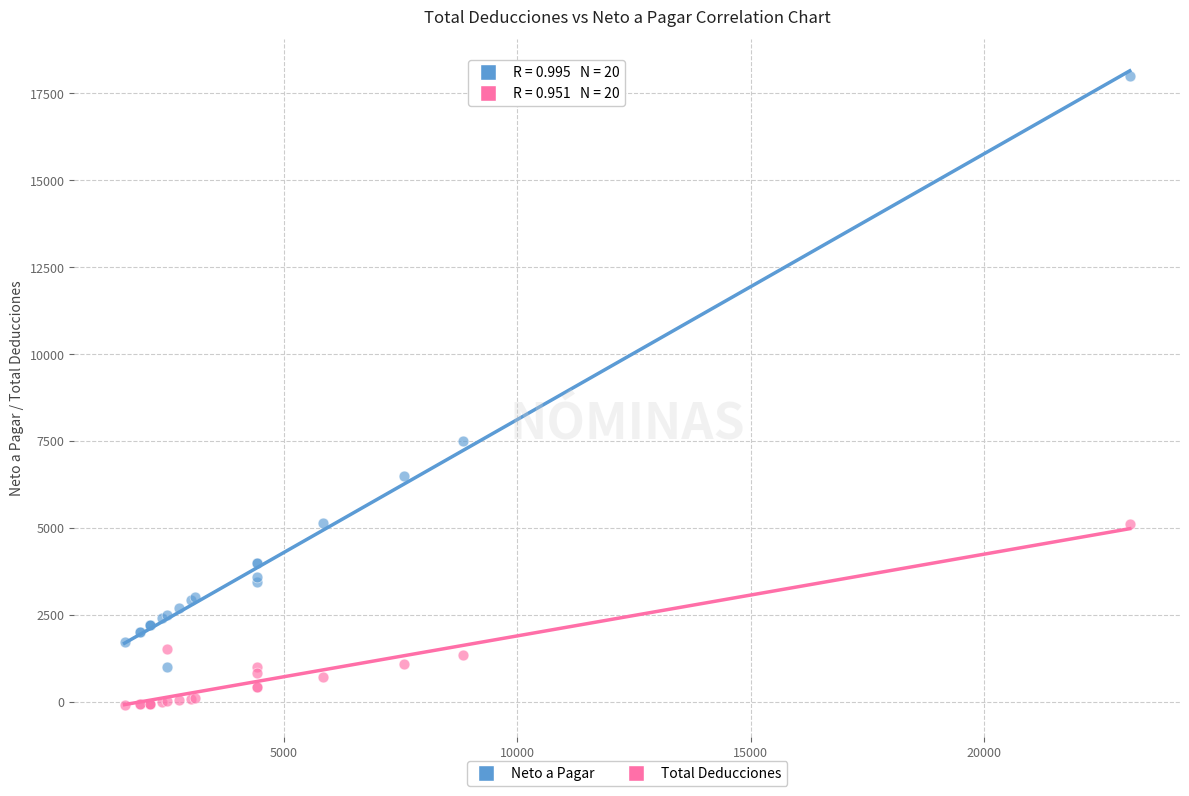

Which series has the largest Y range (max minus min)?

Neto a Pagar